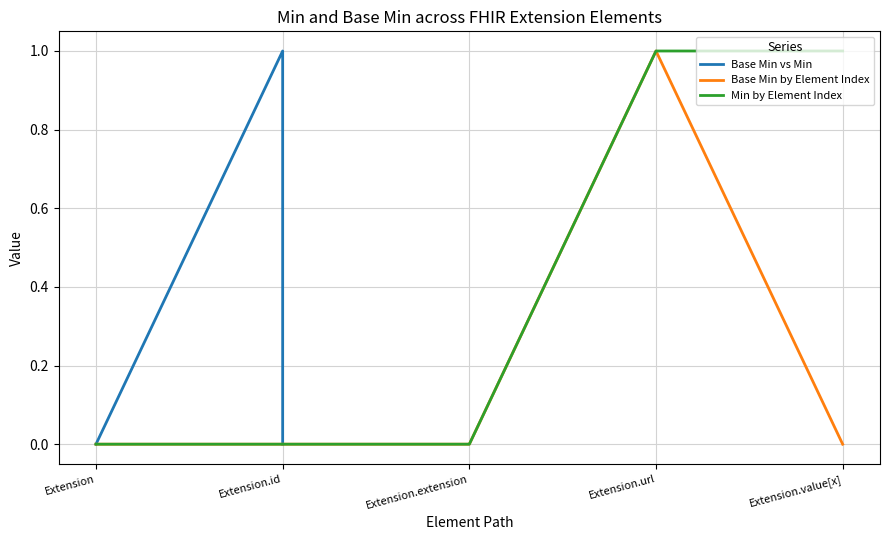

What is the difference between the maximum and minimum values in the Min by Element Index series?

1